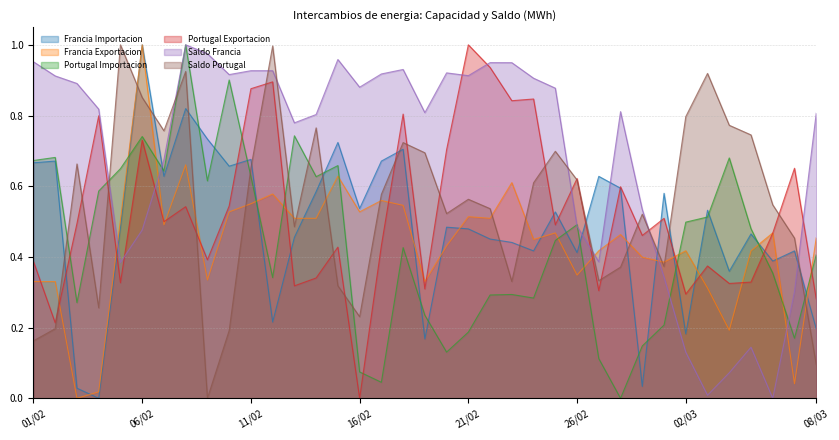

What is the difference between the second highest and second lowest values in the Portugal Importacion series?

0.9